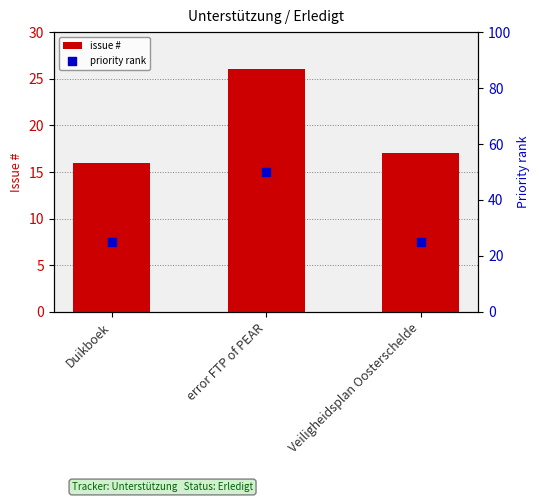

Which series has the largest total across all categories?

priority rank